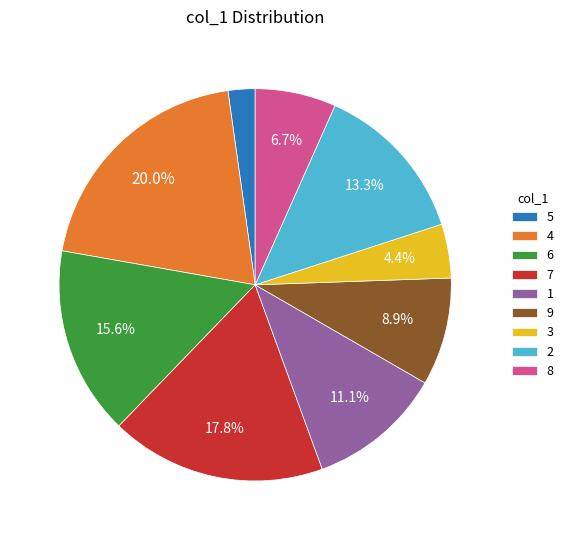

Which category has the smallest portion of the pie?

5